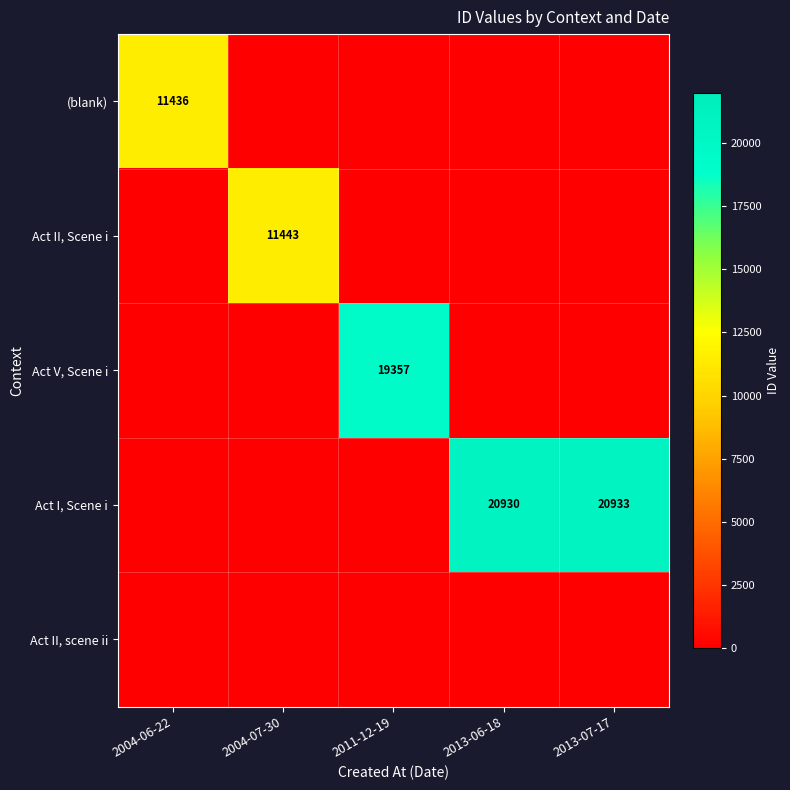

What is the total value across all series at 2011-12-19?

19357